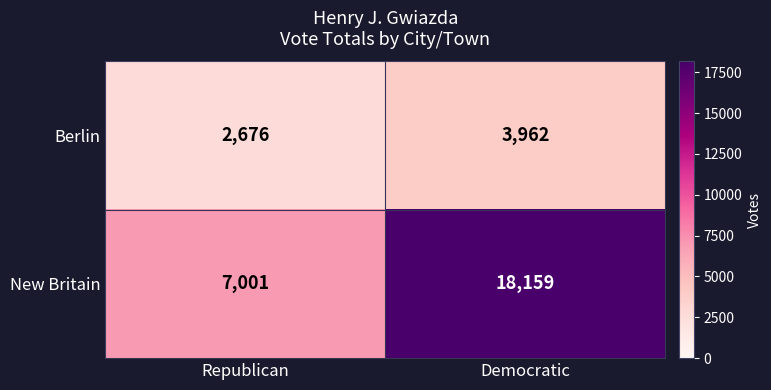

What is the difference between the maximum and minimum values in the Berlin series?

1286